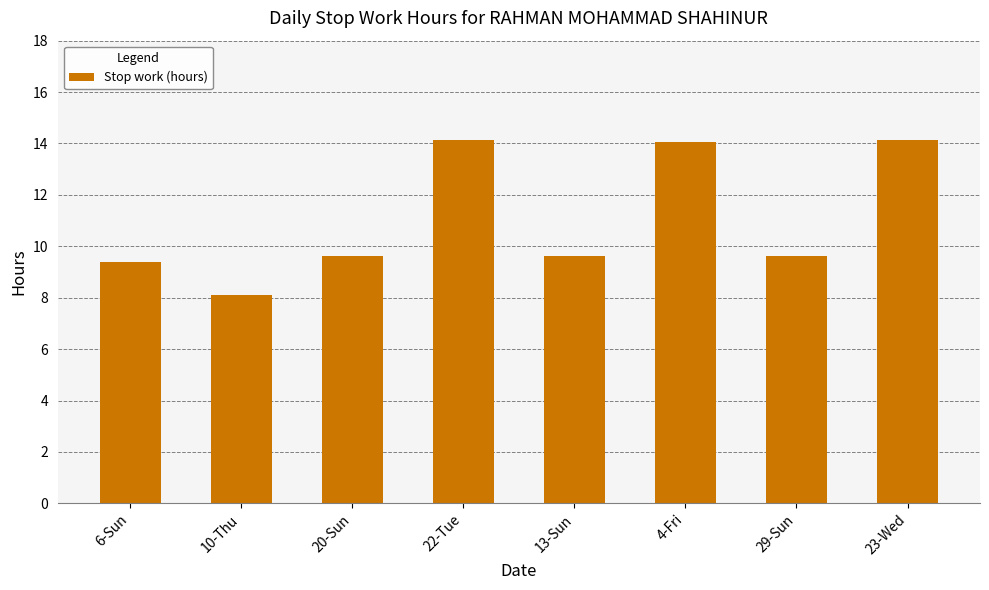

What is the difference between the maximum and minimum values?

6.1